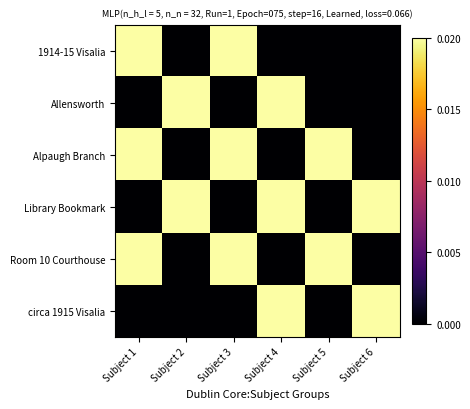

List the series in order of their peak value, highest first.

1914-15 Visalia, Allensworth, Alpaugh Branch, Library Bookmark, Room 10 Courthouse, circa 1915 Visalia